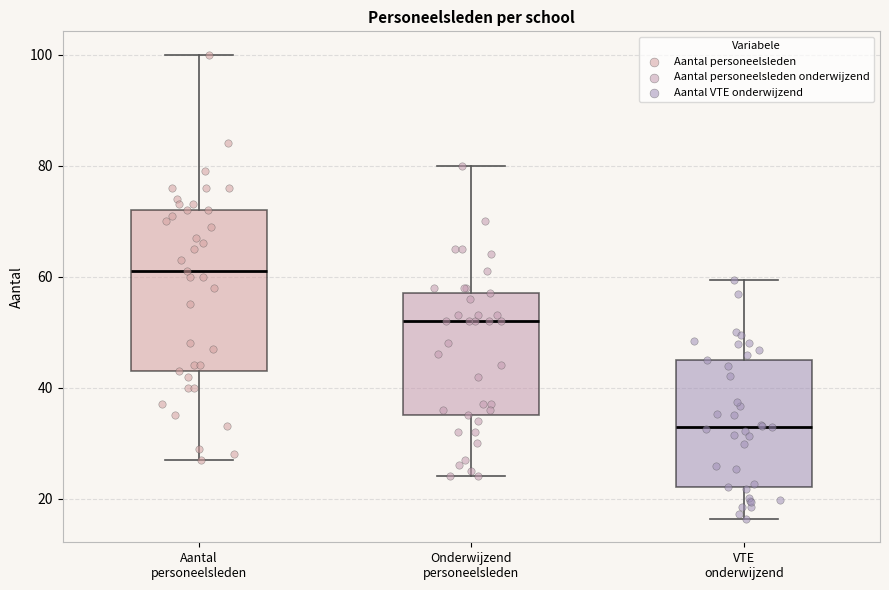

Where does the median line of the box for Aantal personeelsleden sit on the y-axis? The values are not printed on the chart, so give them approximately, as read against the axis.

62